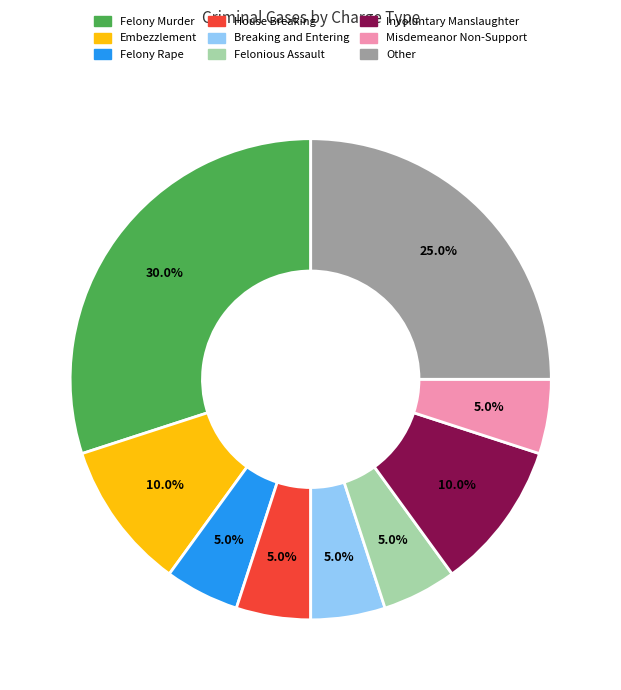

To the nearest percent, what is the average slice percentage?

11%